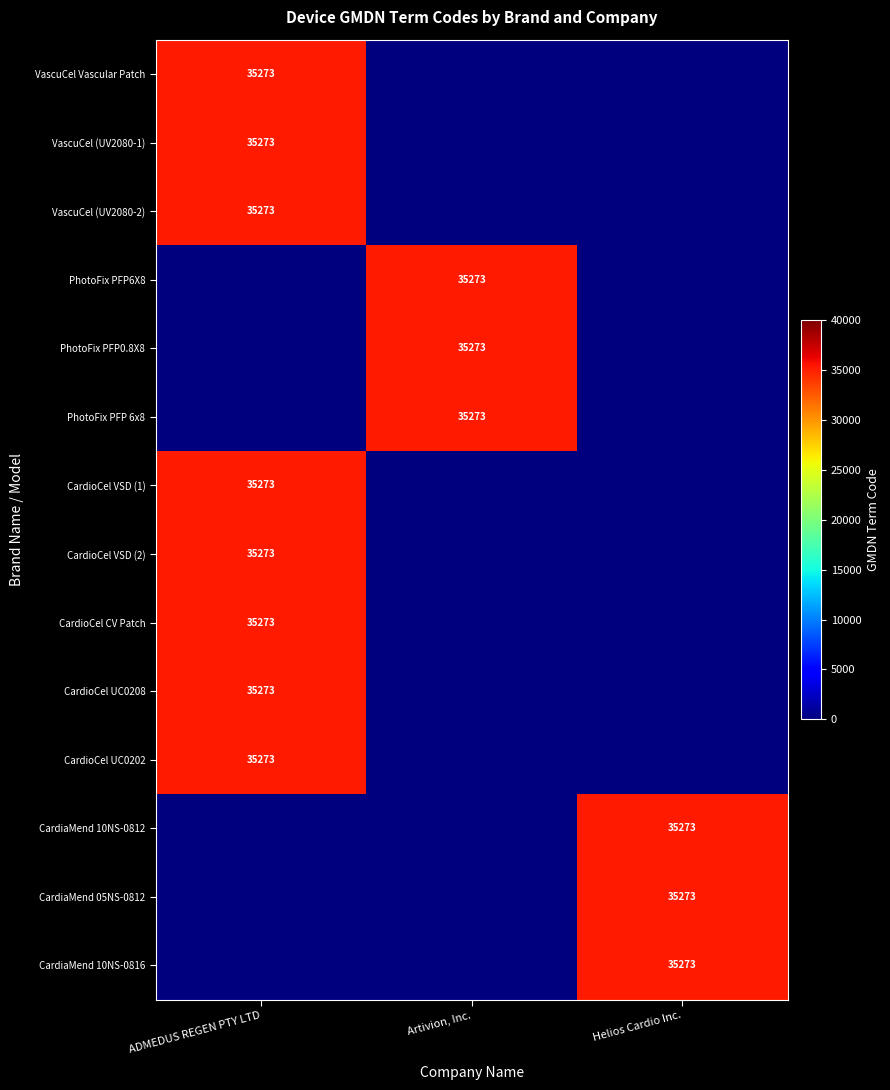

What is the difference between the highest and lowest values at ADMEDUS REGEN PTY LTD?

35272